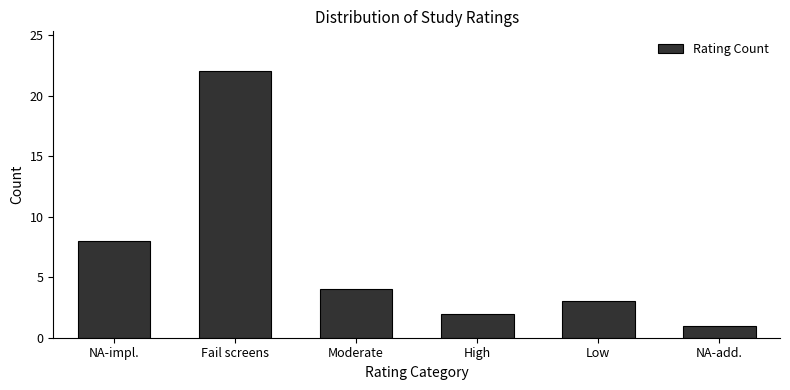

Reading right to left, transcribe all the data shown in this chart.

NA-add.=1	Low=3	High=2	Moderate=4	Fail screens=22	NA-impl.=8